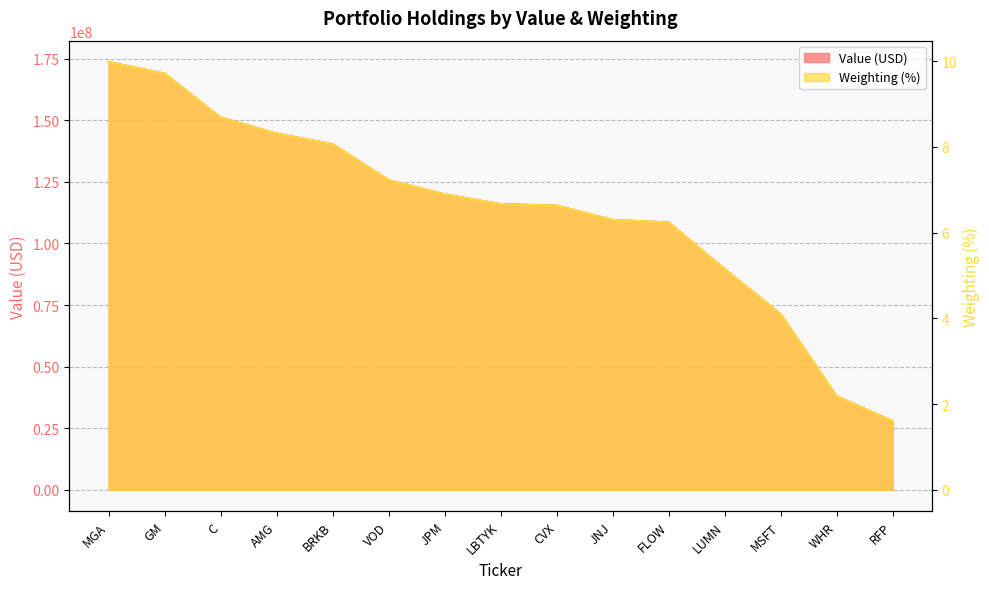

What is the label of the 8th point from the right?

LBTYK